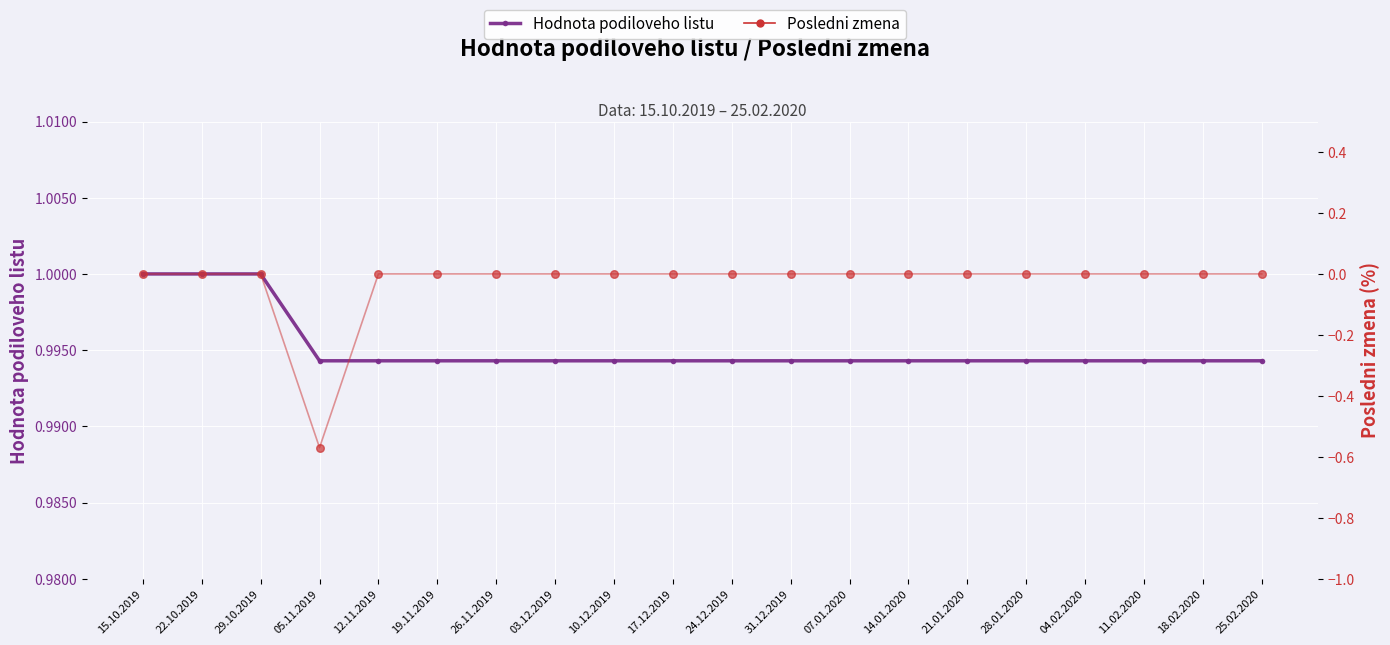

Which series has the largest Y range (max minus min)?

Posledni zmena